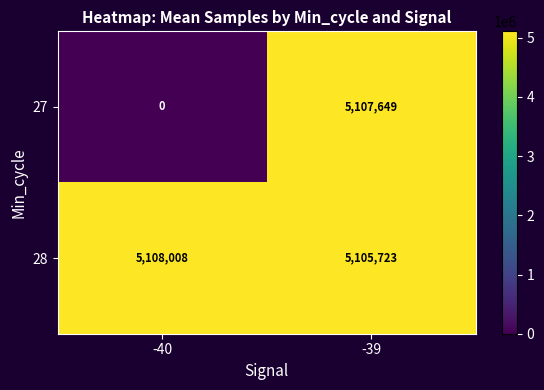

Which series has the widest spread of values?

27